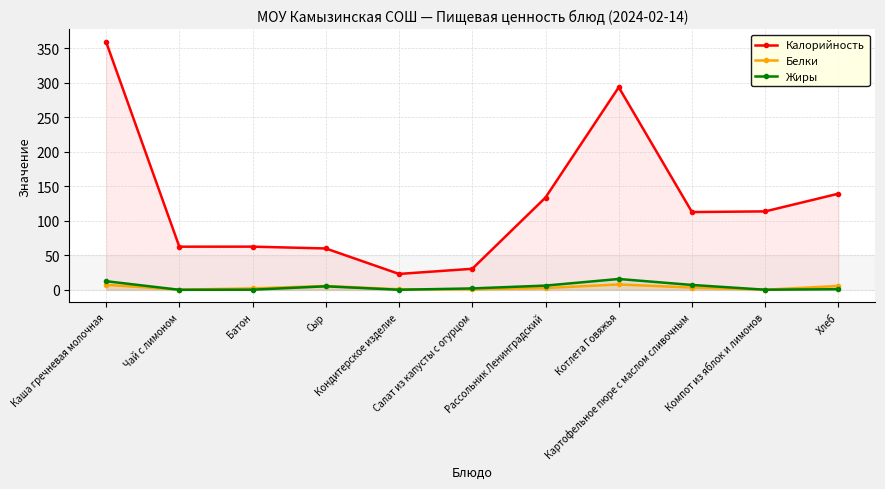

What is the minimum value for Калорийность?

23.0